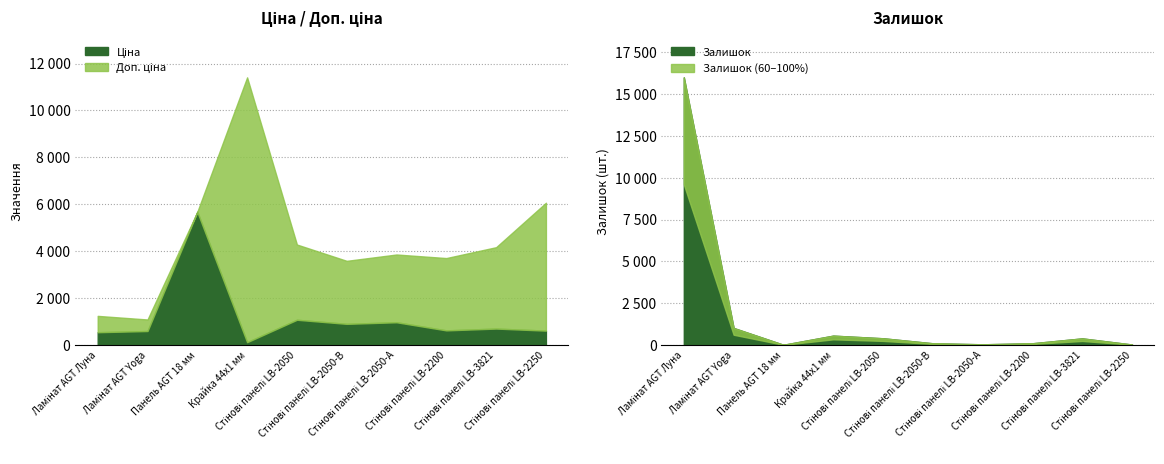

How many values in the Доп. ціна series exceed 4165?

5